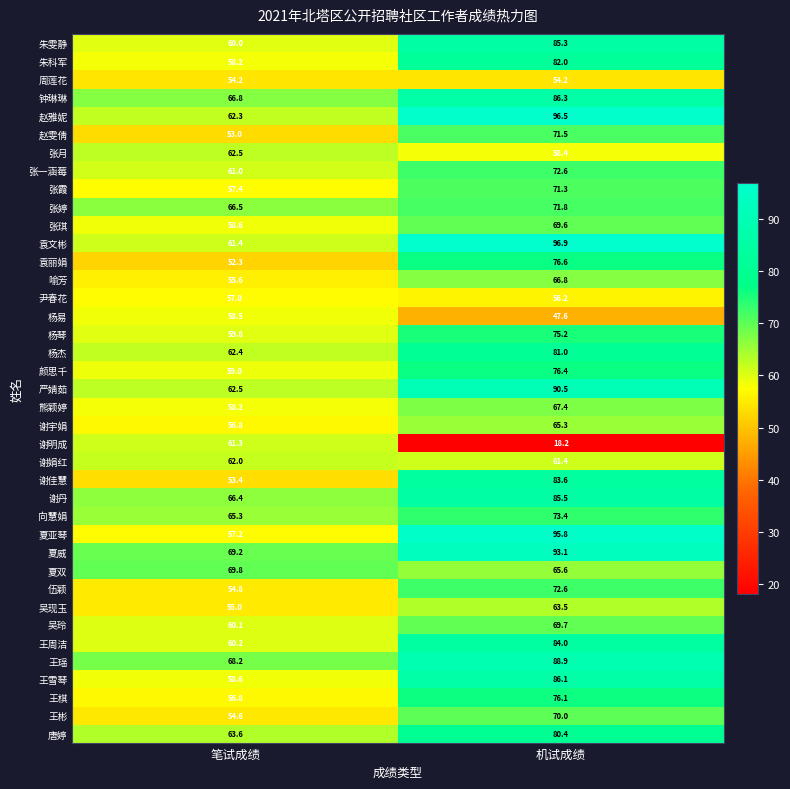

What is the greatest value displayed?

96.9